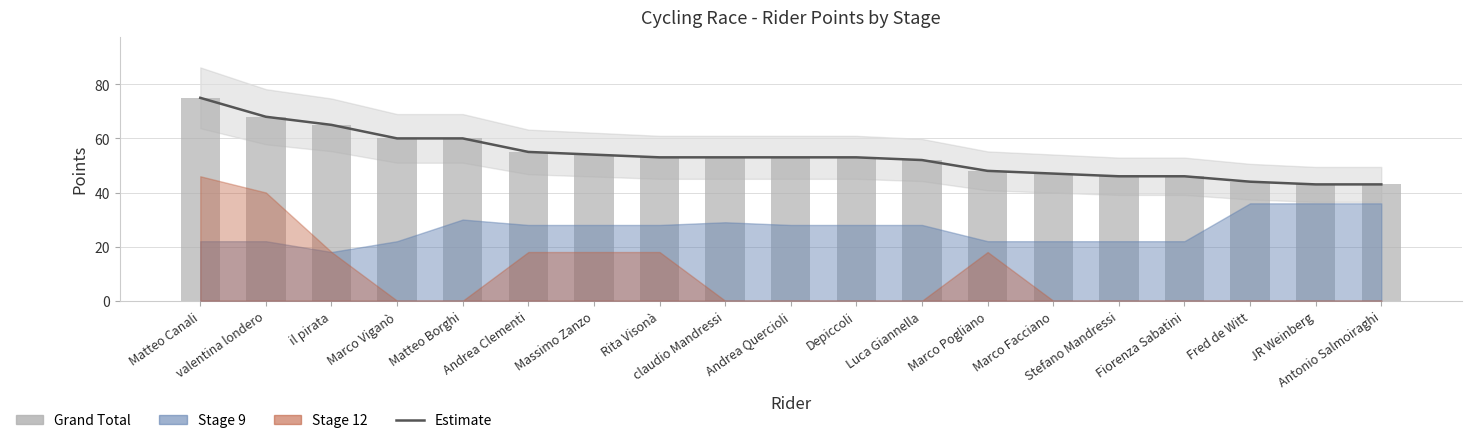

What is the difference between the maximum and minimum values in the Grand Total series?

32